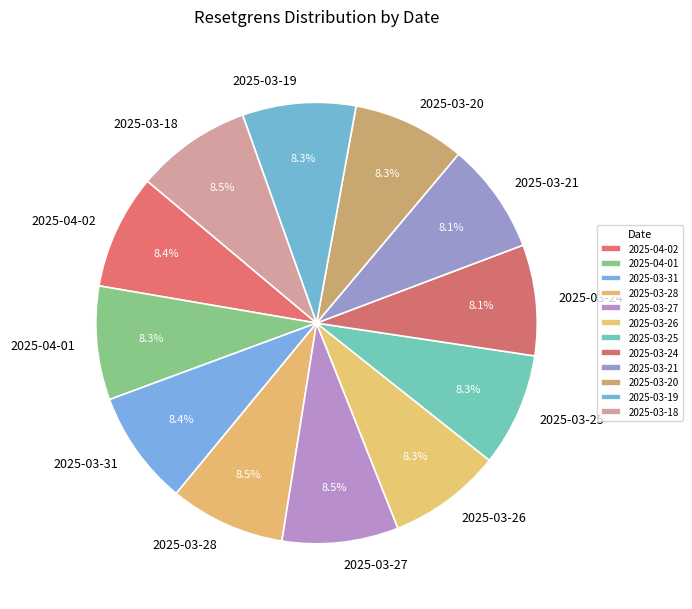

How many slices are in this pie chart?

12